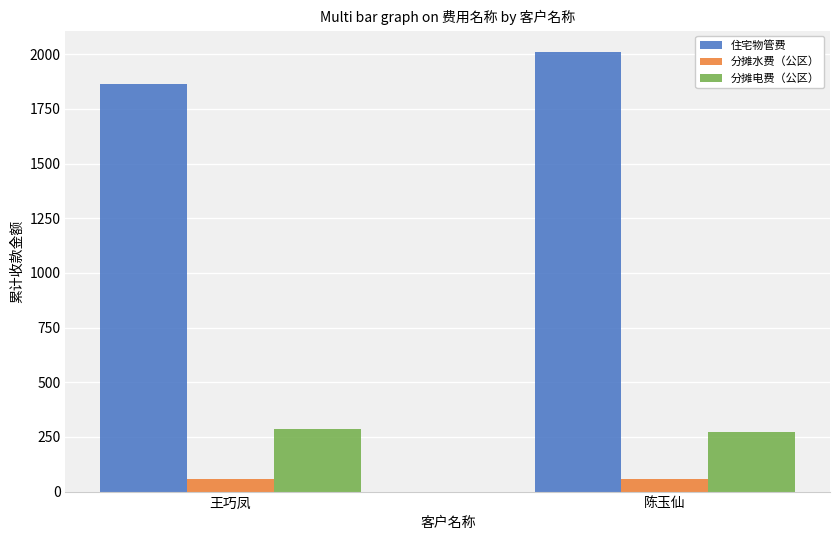

List the series in order of their peak value, highest first.

住宅物管费, 分摊电费（公区）, 分摊水费（公区）